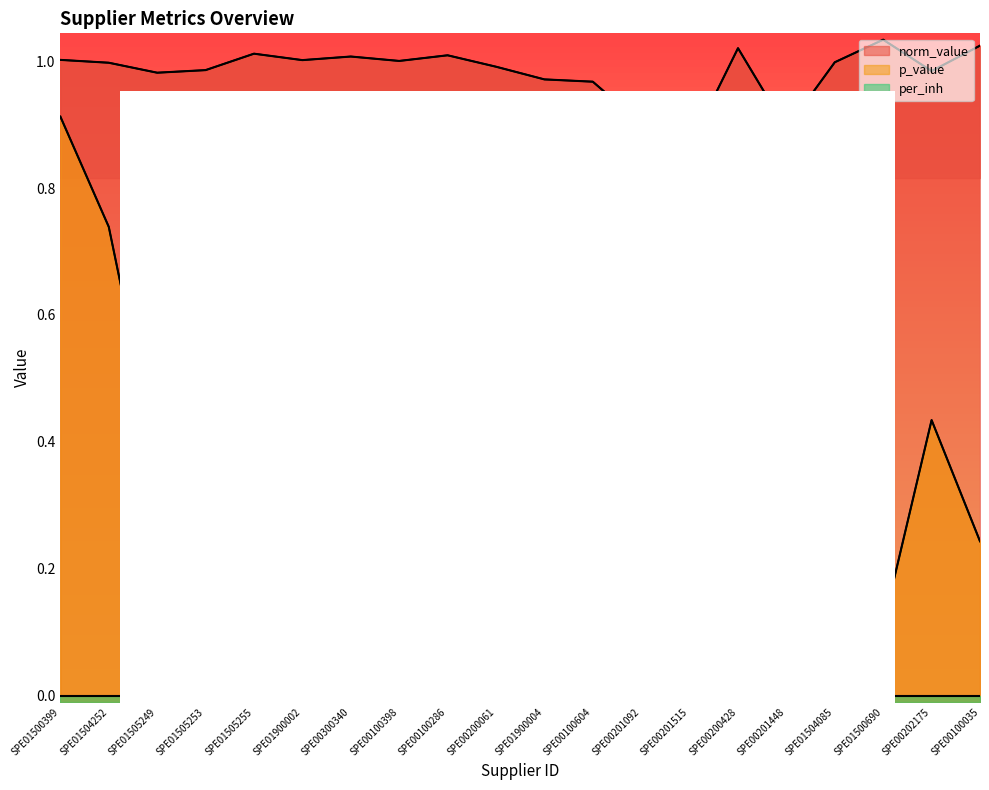

At which label is p_value closest to 0?

SPE00201515